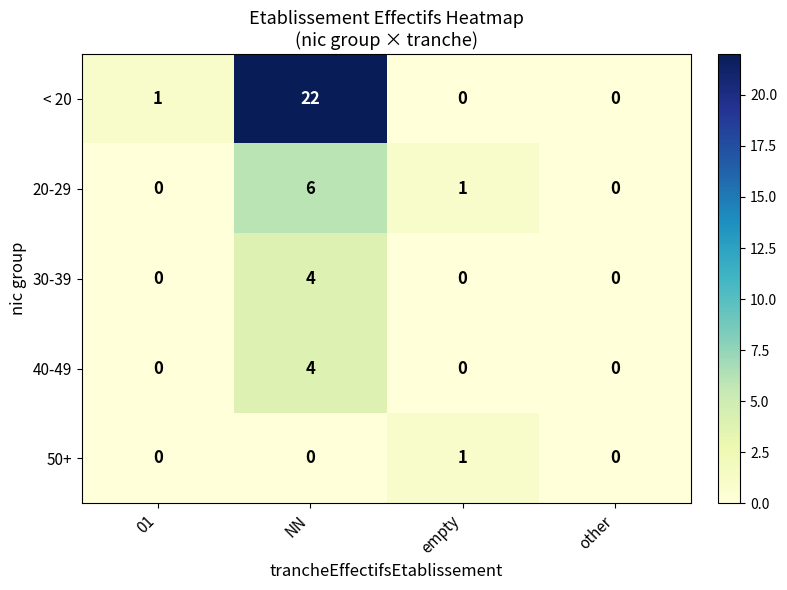

Which category has the highest value across all series?

NN